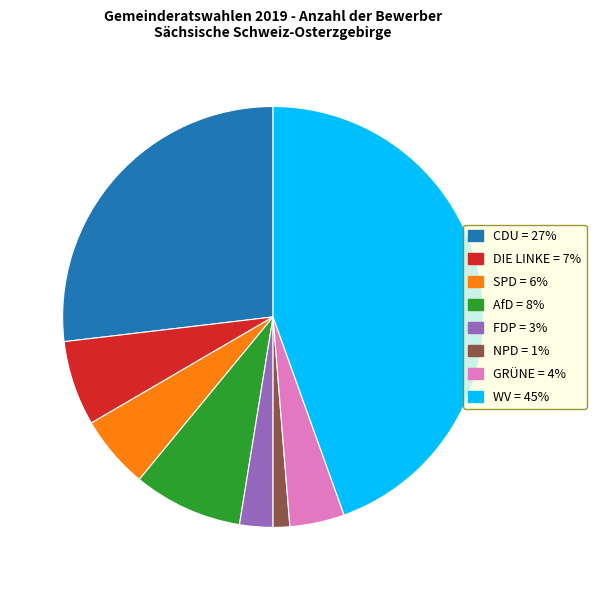

Count the number of slices in the pie.

8